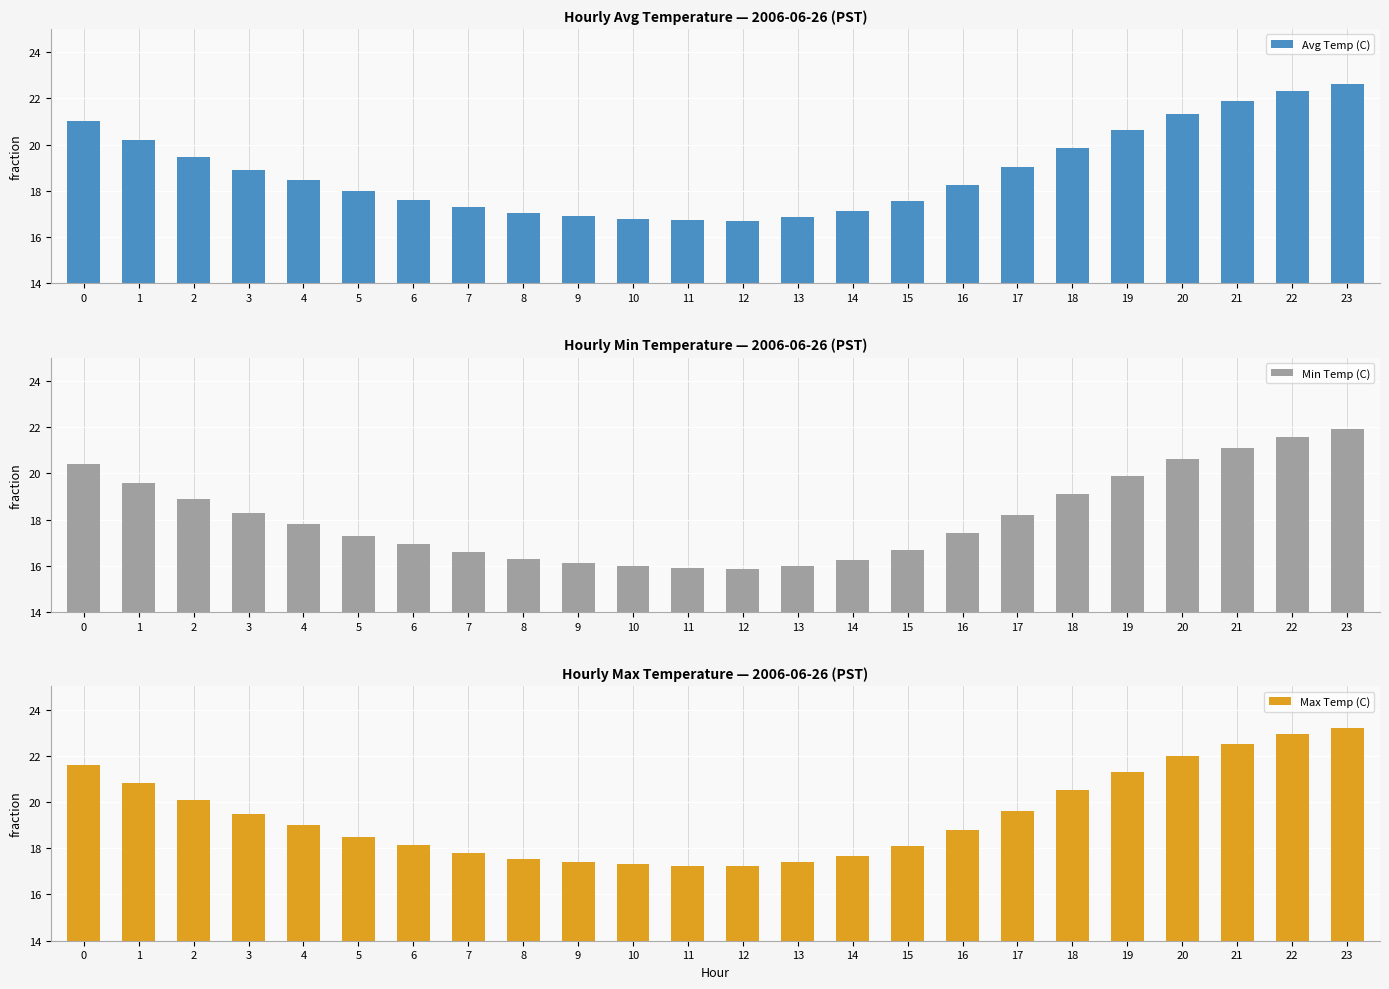

The value of Max Temp (C) at 5 is 10.7. True or false?

False